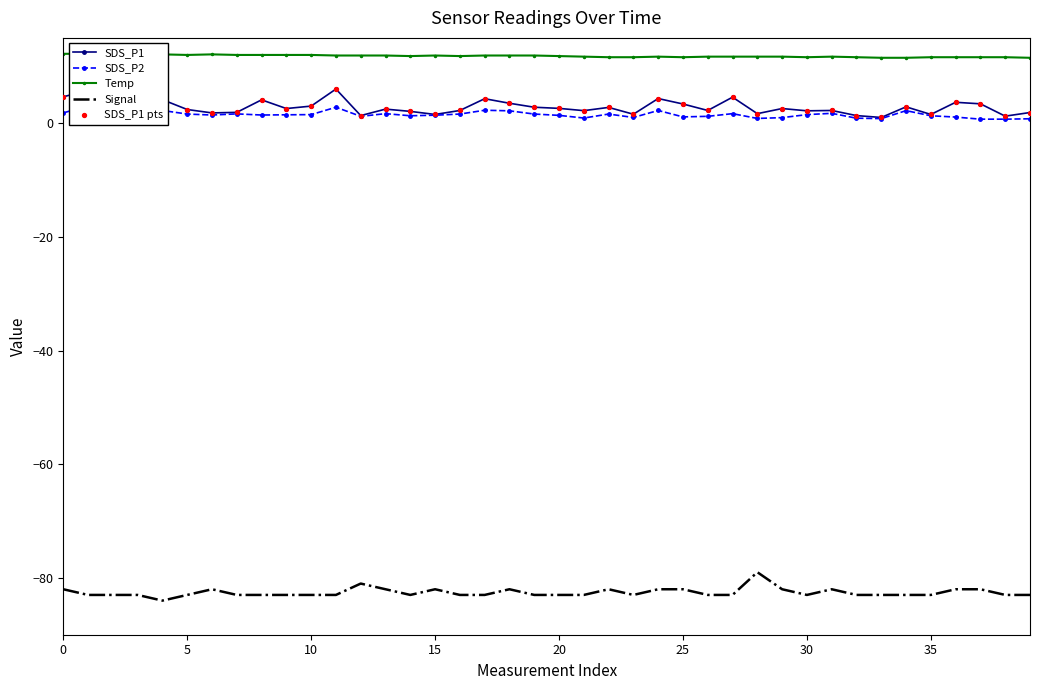

Which series has the widest spread of Y values?

SDS_P1